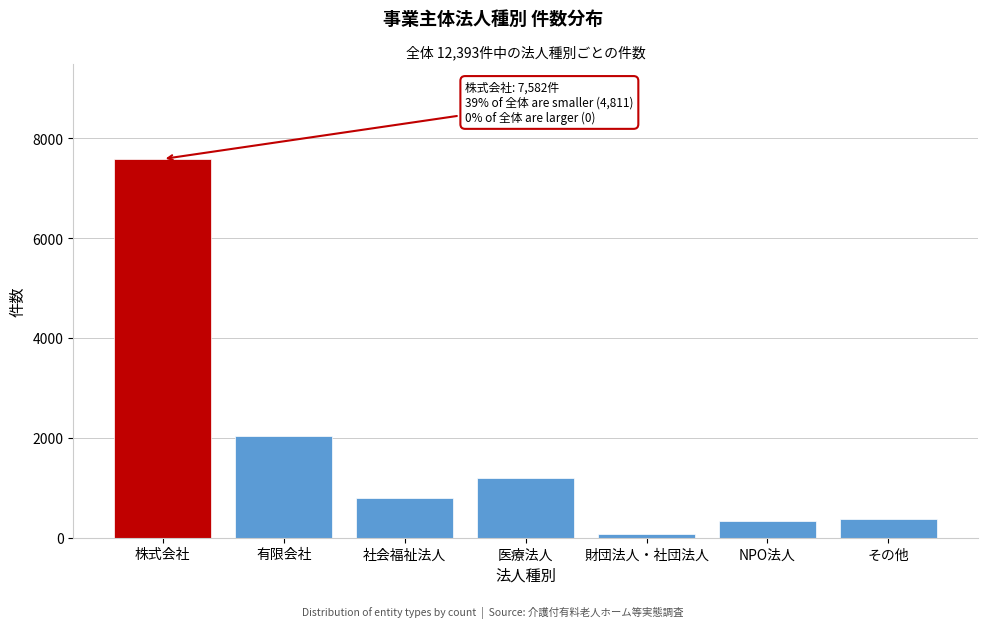

At which label is the value closest to 3831?

有限会社